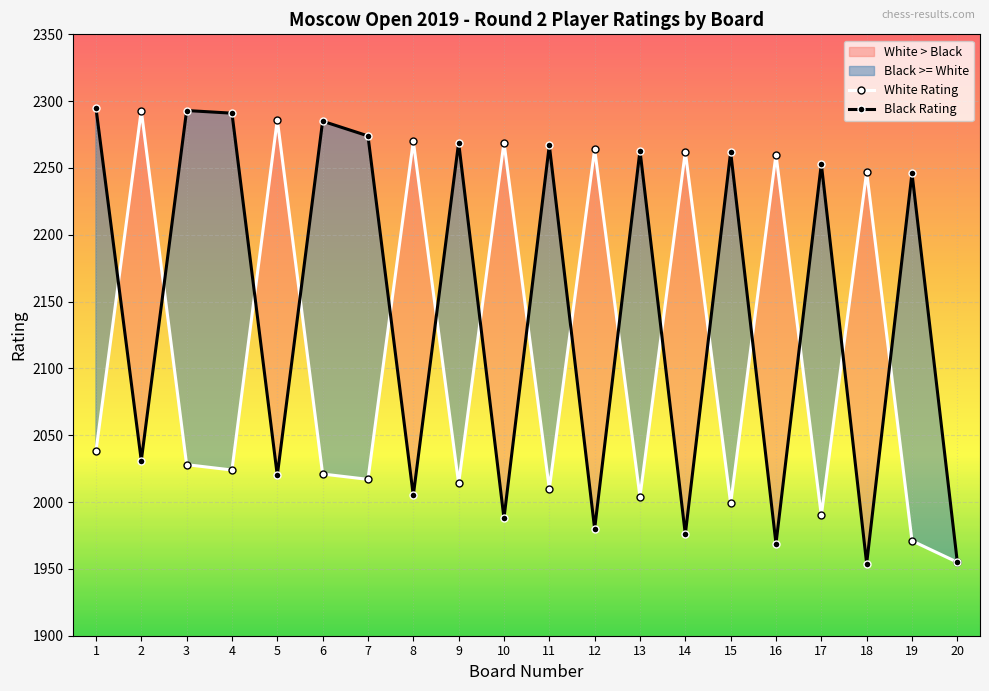

Reading left to right, list all the values displayed in this chart.

White Rating: 2038	2293	2028	2024	2286	2021	2017	2270	2014	2269	2010	2264	2004	2262	1999	2260	1990	2247	1971	1955
Black Rating: 2295	2031	2293	2291	2020	2285	2274	2005	2269	1988	2267	1980	2263	1976	2262	1969	2253	1954	2246	1955